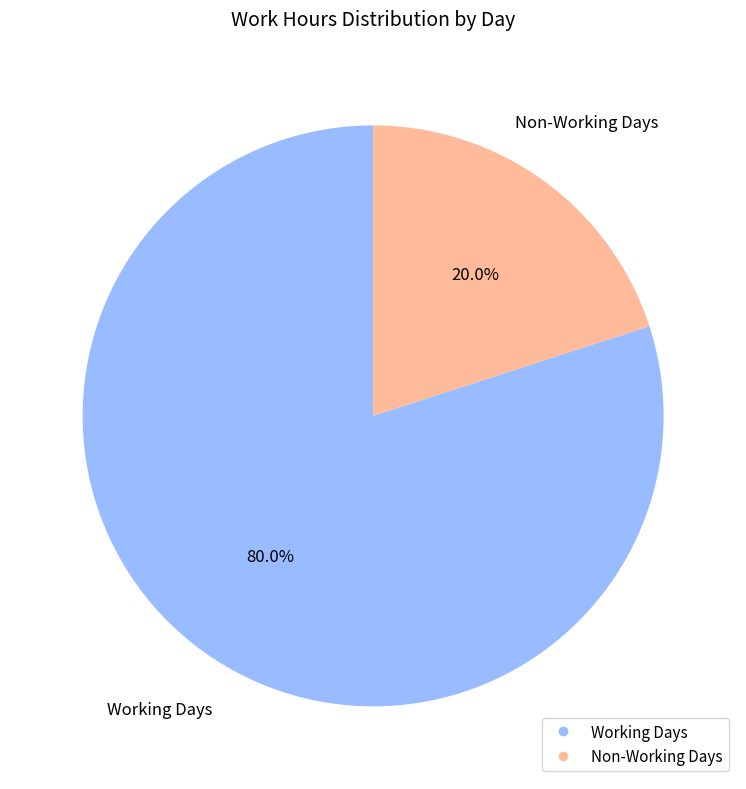

Does any single category account for the majority?

Yes